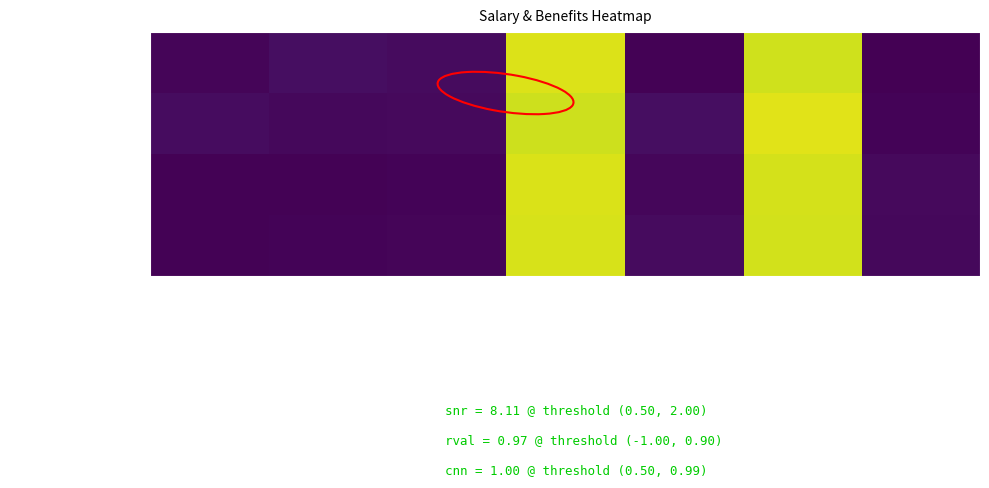

At which category is the sum across all series the highest?

Current Yr1